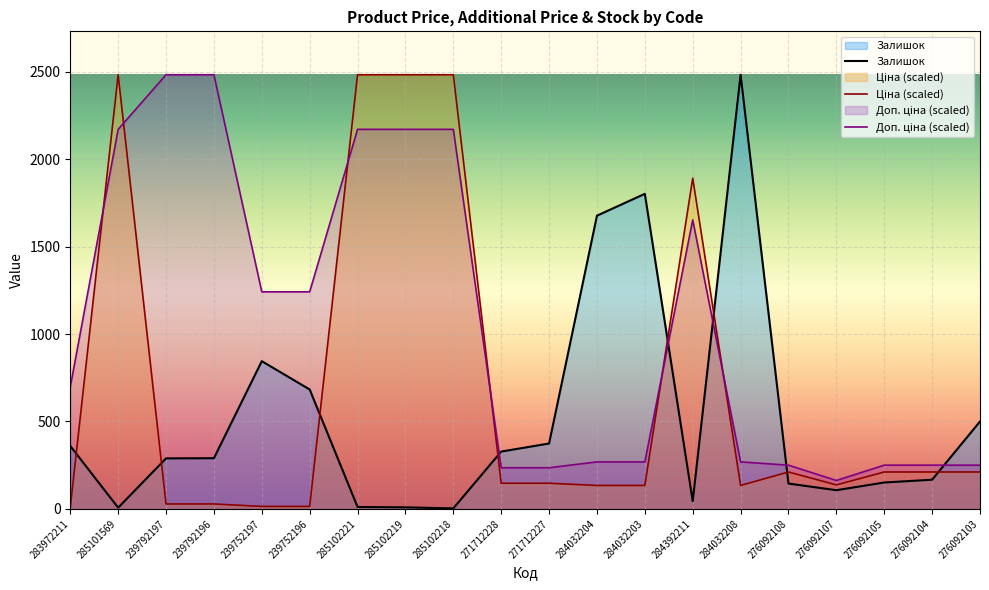

Which series changed the most between 271712228 and 284032204?

Залишок